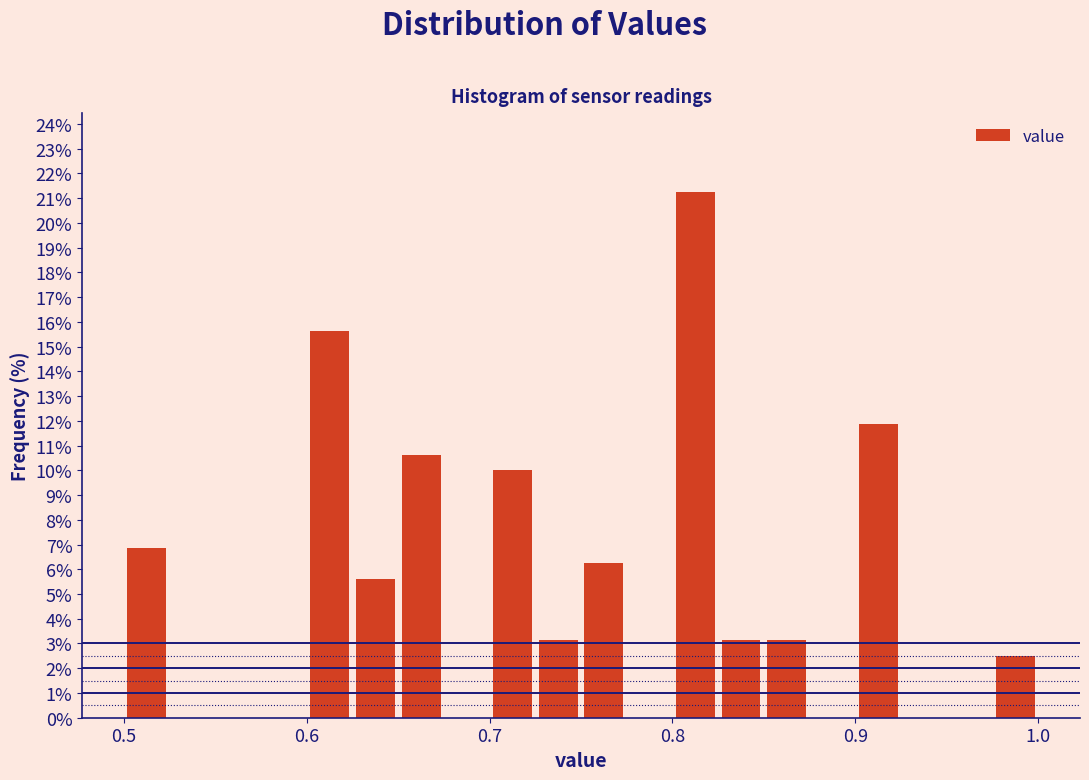

Read against the x-axis, roughly where is the centre of the tallest bar?

0.81